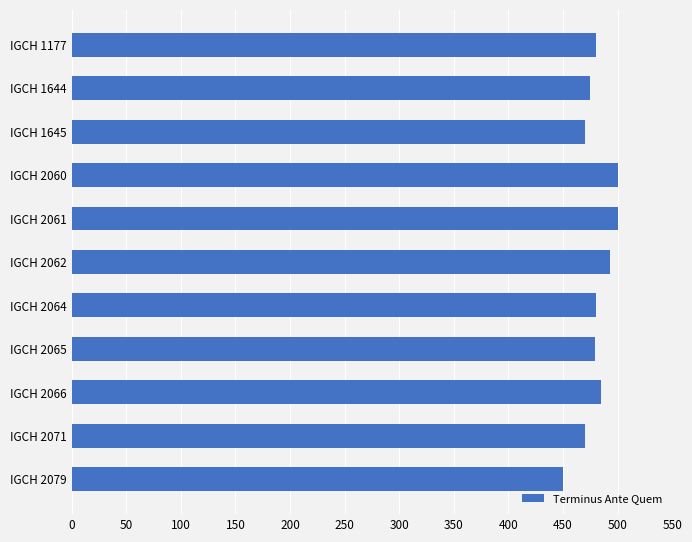

Which label corresponds to the smallest value in the chart?

IGCH 2079